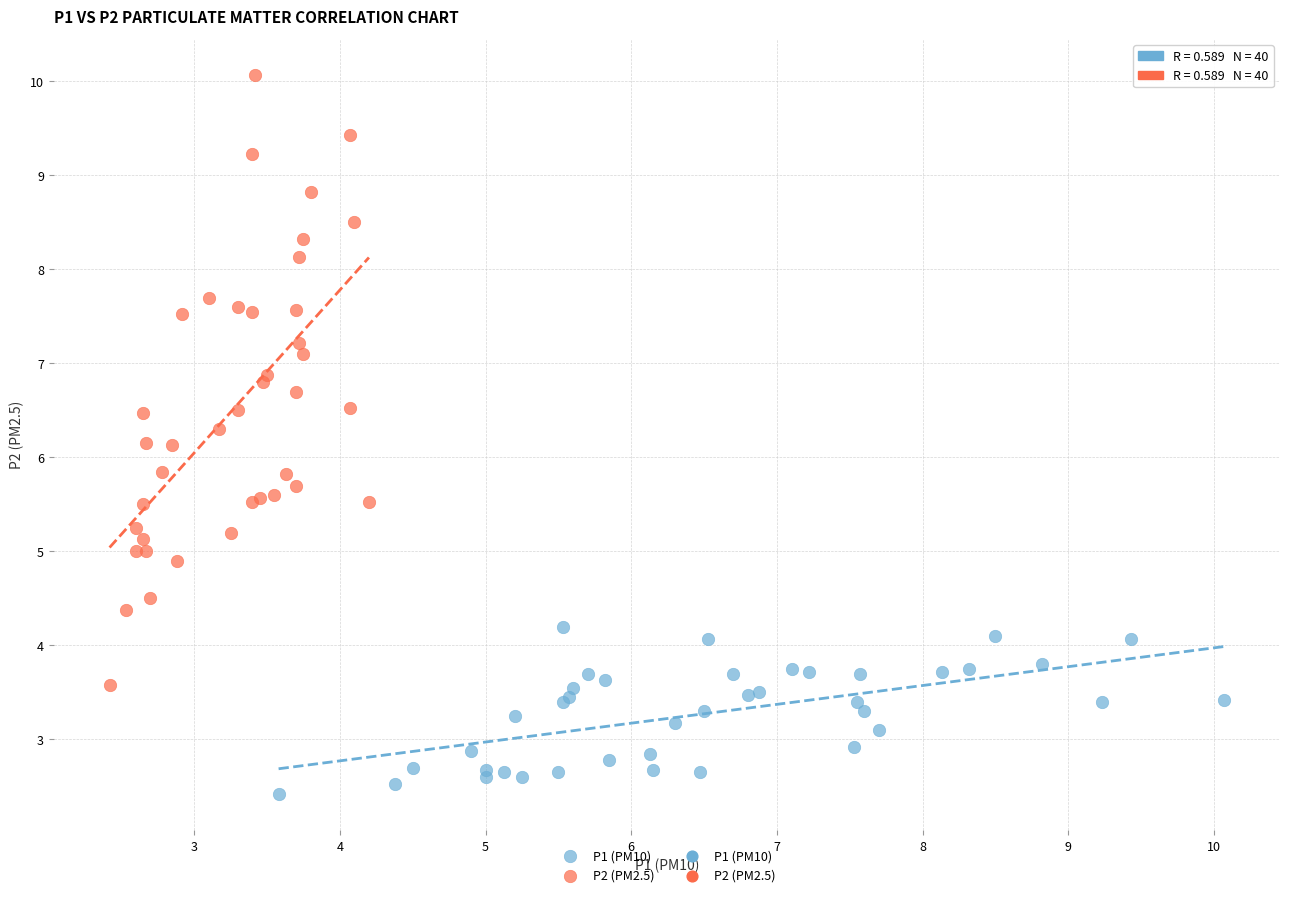

Which series contains the lowest Y value?

P1 (PM10)